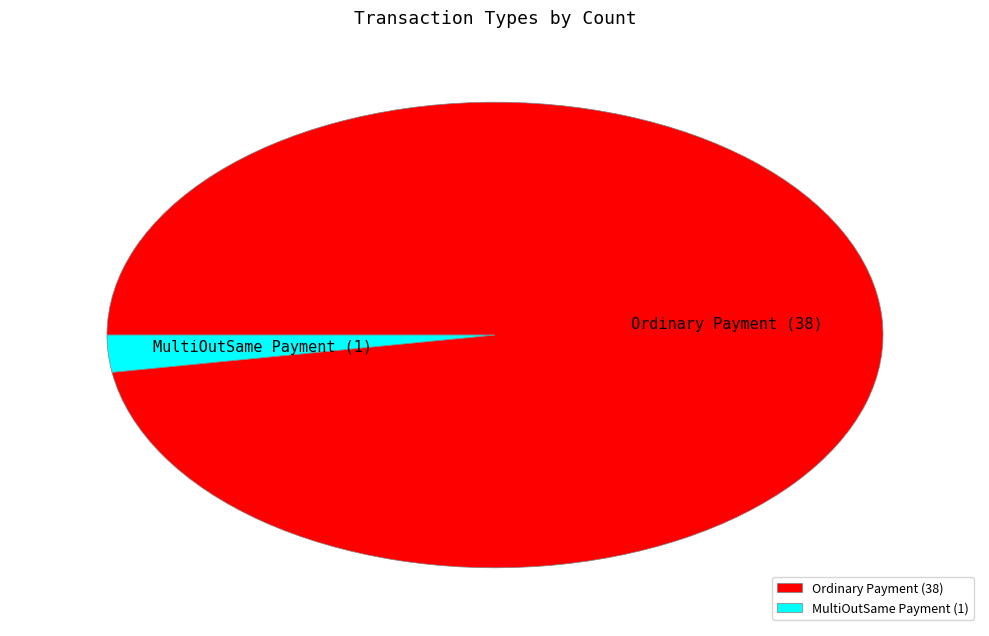

Does any single category account for the majority?

Yes